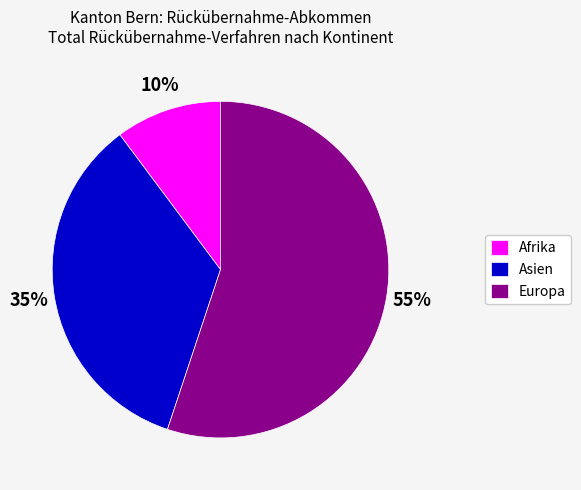

Do Afrika and Asien together represent more than half of the pie?

No